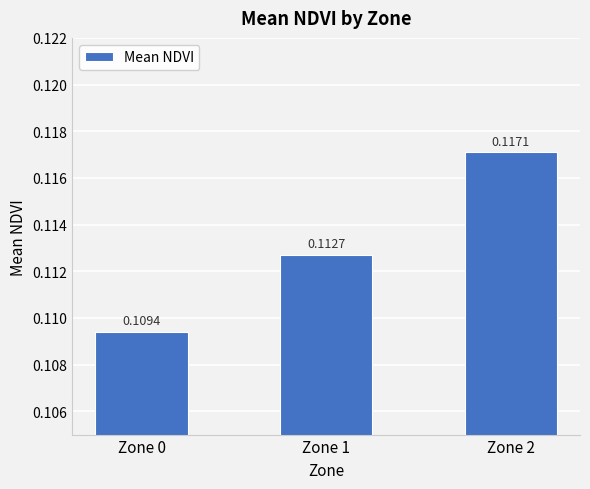

What is the sum of the values at Zone 0 and Zone 1?

0.2